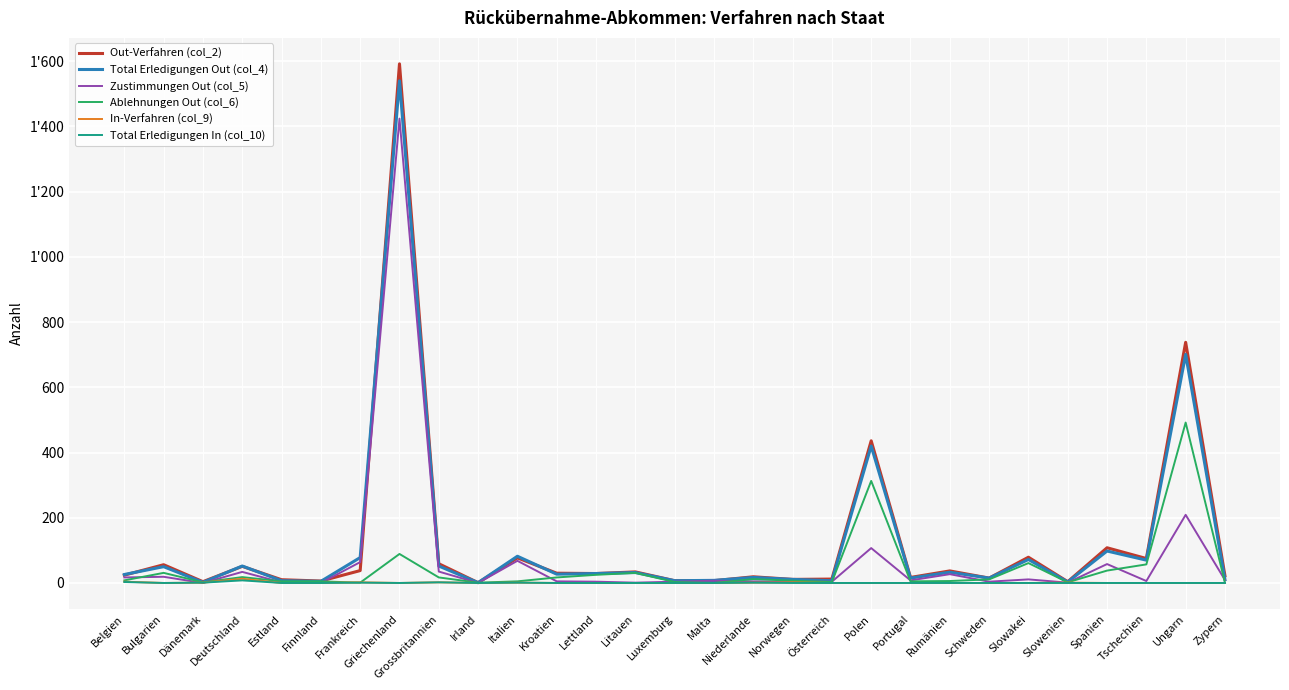

Does the chart have visible grid lines?

Yes